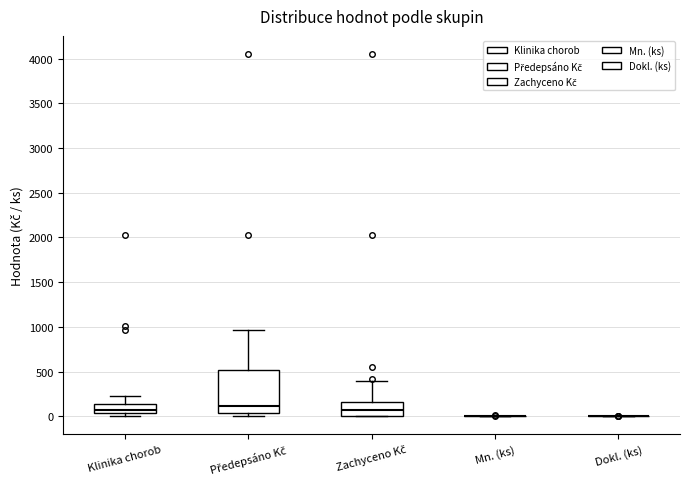

Reading left to right, read every box against the y-axis: the position of its median line, the range the box covers, and the ends of its whiskers. The values are not printed on the chart, so give them approximately, as read against the axis.

Klinika chorob: median 100, box 50 to 150, whiskers 0 to 200
Předepsáno Kč: median 100, box 50 to 500, whiskers 0 to 950
Zachyceno Kč: median 50, box 0 to 150, whiskers 0 to 400
Mn. (ks): box collapsed to a line at 0, whiskers 0 to 0
Dokl. (ks): box collapsed to a line at 0, whiskers 0 to 0